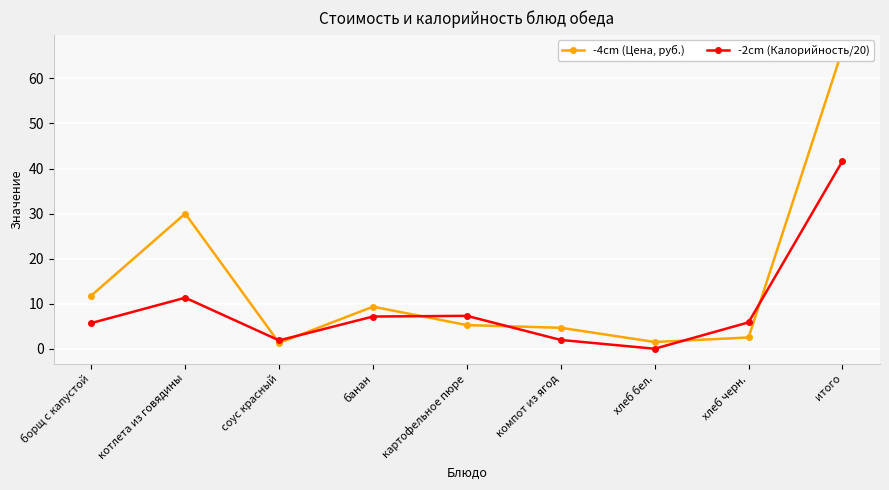

What is the label of the 1st point from the left?

борщ с капустой